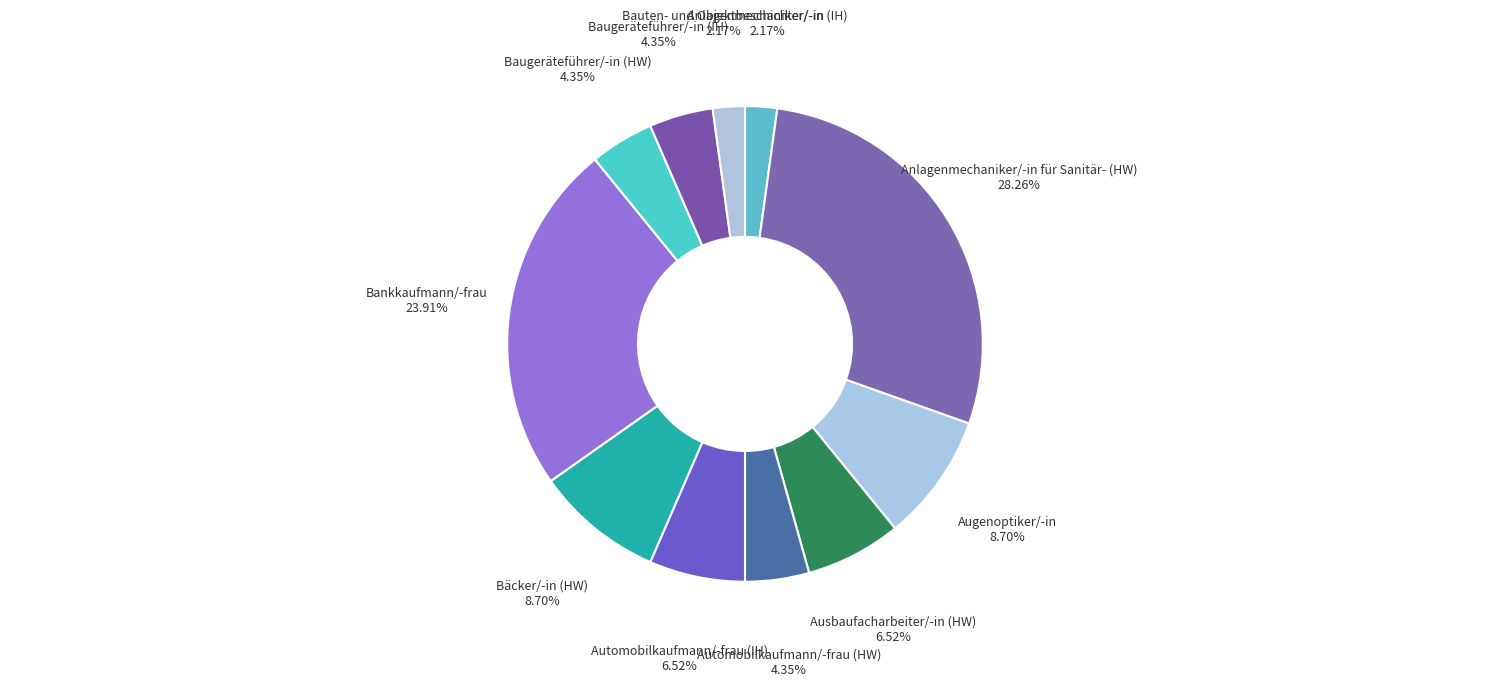

Approximately how many times larger is the value at Ausbaufacharbeiter/-in (HW) compared to Automobilkaufmann/-frau (HW)?

1.5